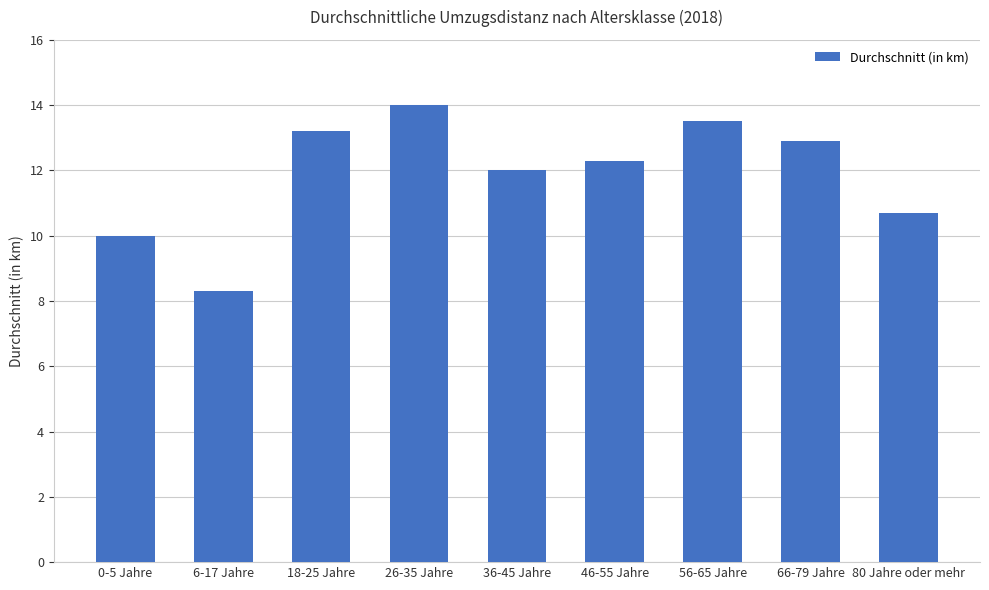

What is the sum of all values?

106.9